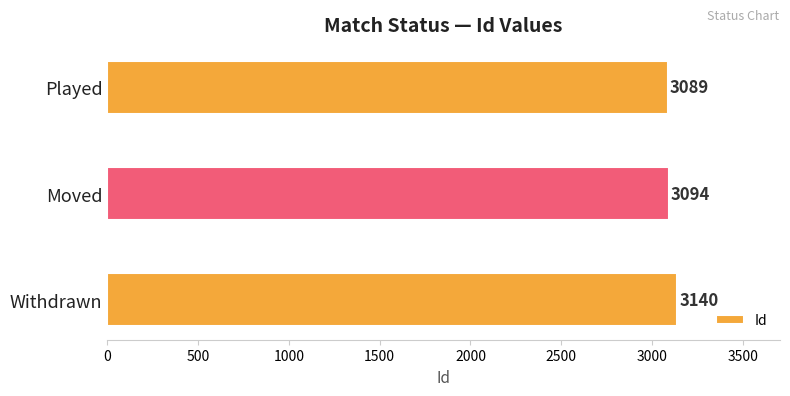

What is the approximate value at Withdrawn, to the nearest 5?

3140